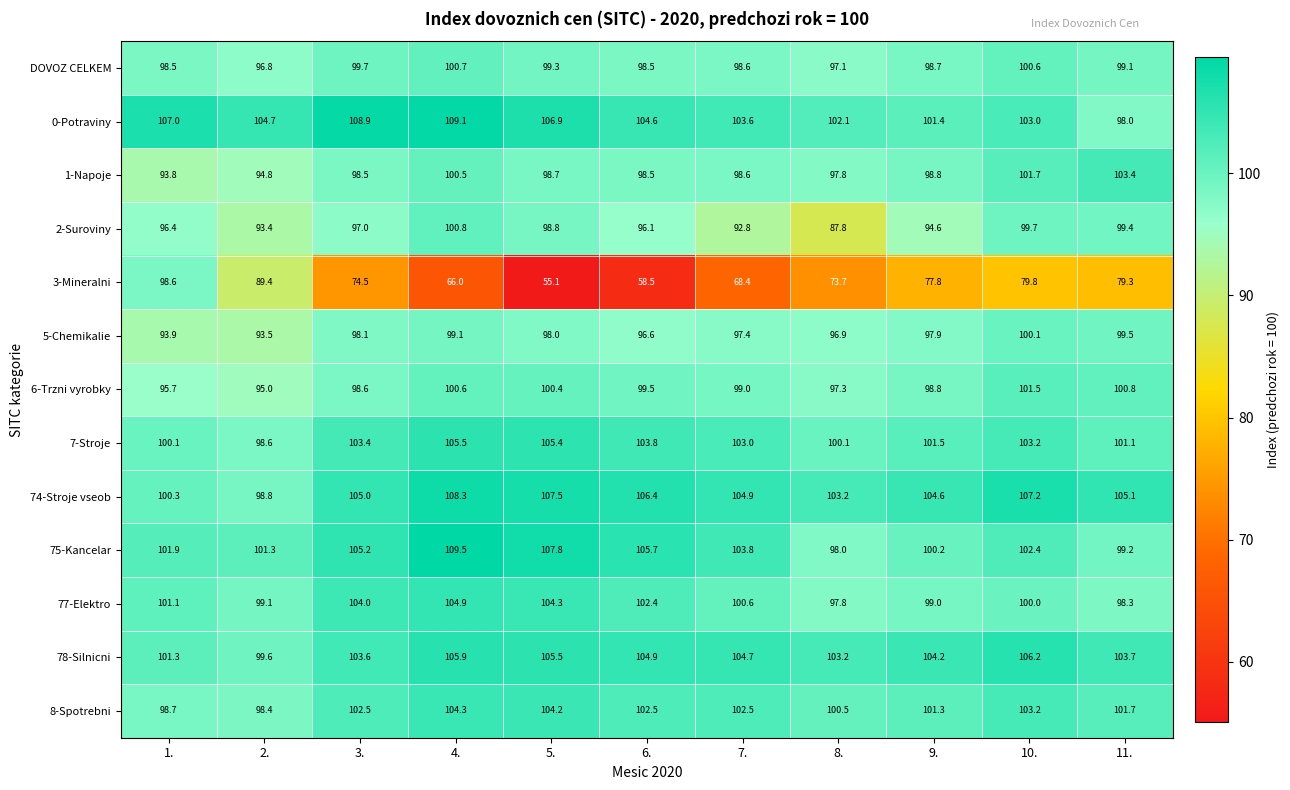

Is the value of 1-Napoje at 8. greater than the value of 6-Trzni vyrobky at 2.?

Yes